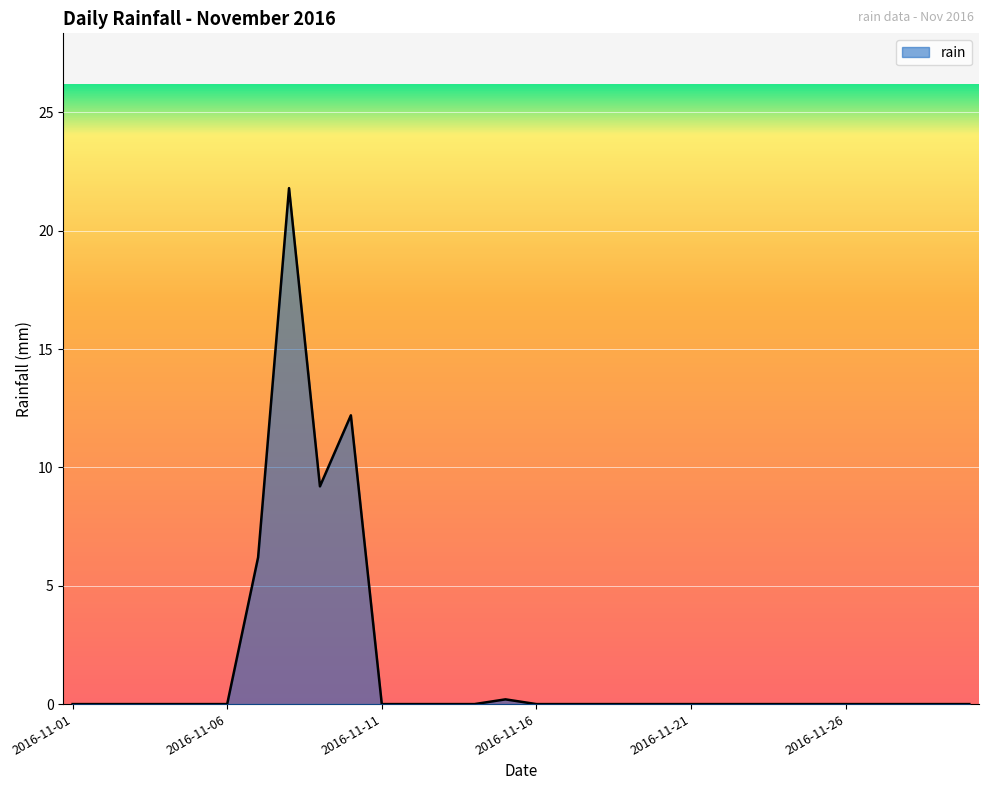

What is the difference between the maximum and minimum values?

21.8